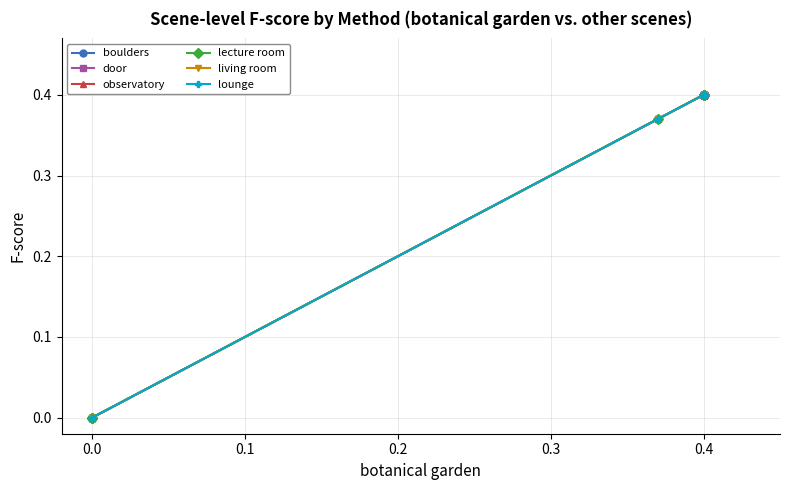

Between 9 and 13, which series saw the biggest shift?

boulders